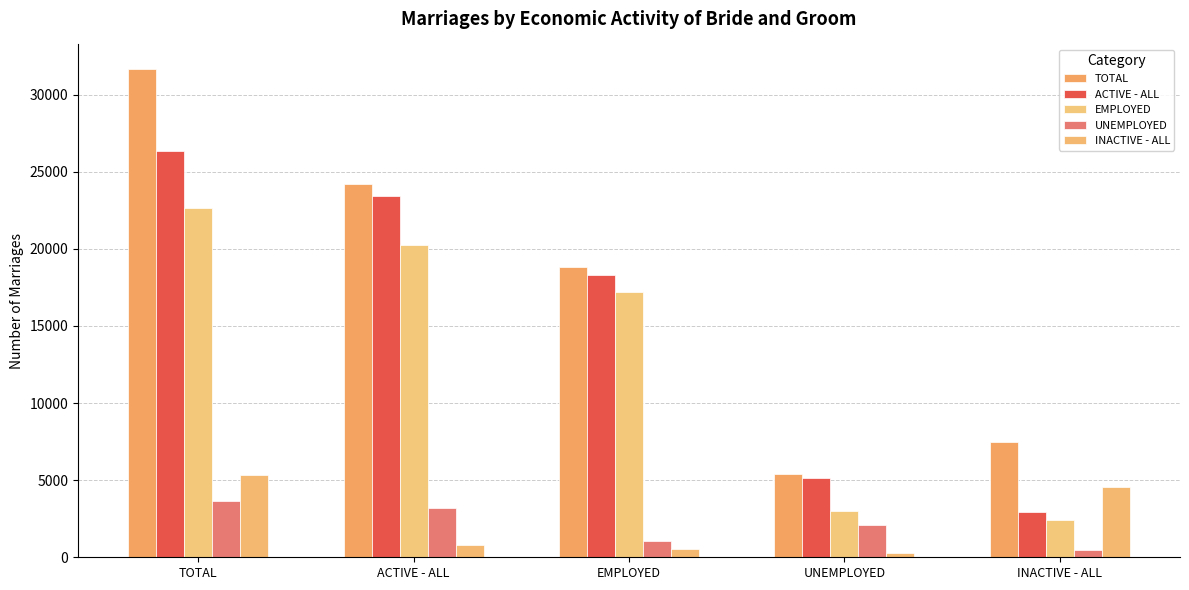

Does the chart contain any negative values?

No